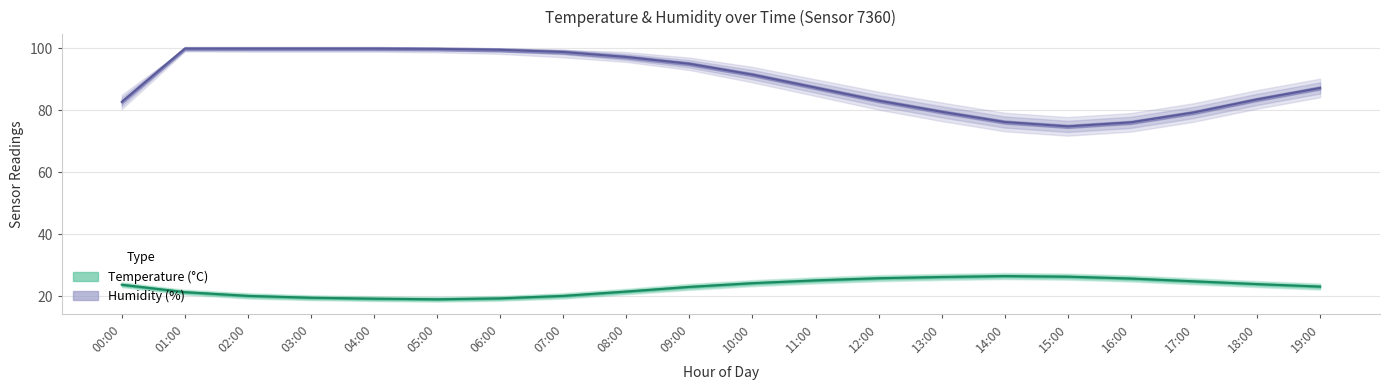

The value of temperature at 11:00 is 25.1. True or false?

True